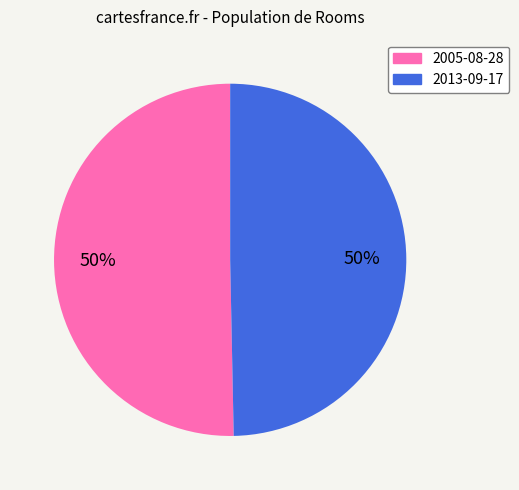

Is the sum of 2005-08-28 and 2013-09-17 greater than half?

Yes